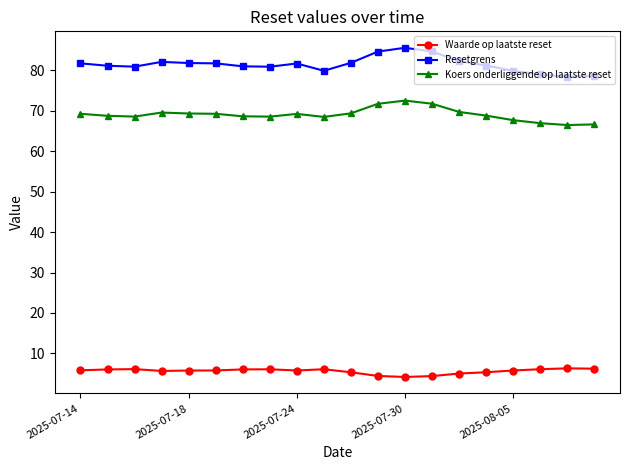

What is the value of the Koers onderliggende op laatste reset point at the 14th from the left?

71.7